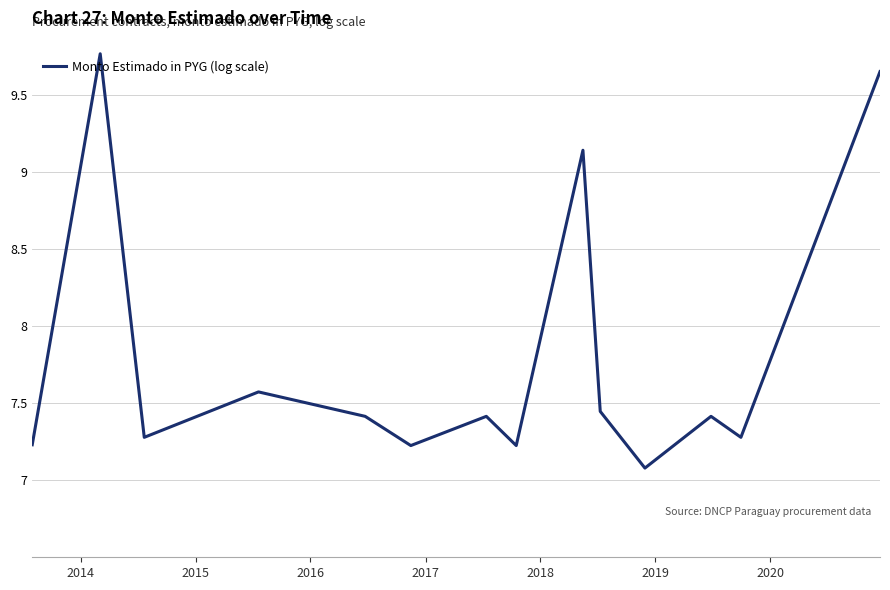

What is the smallest value displayed?

7.1